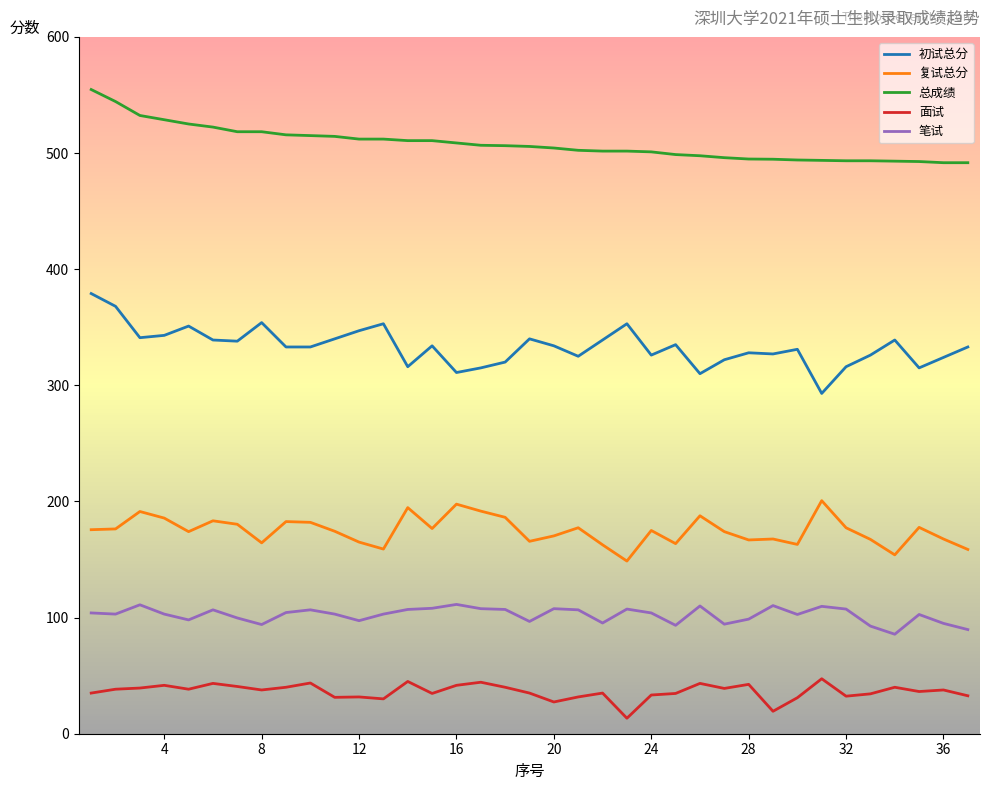

Which series has the largest total across all categories?

总成绩